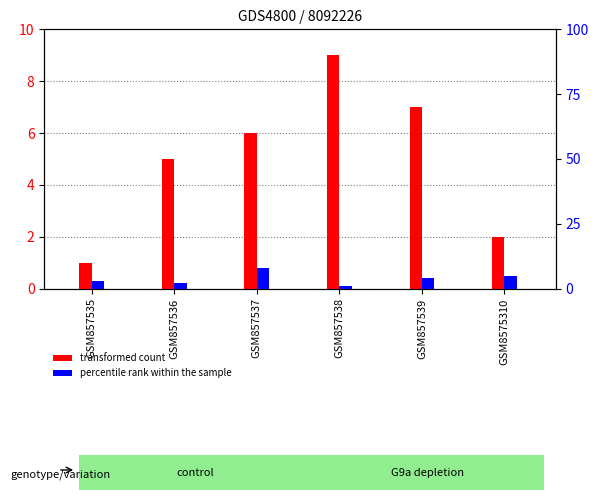

Rank the series by their average value, from highest to lowest.

transformed count, percentile rank within the sample